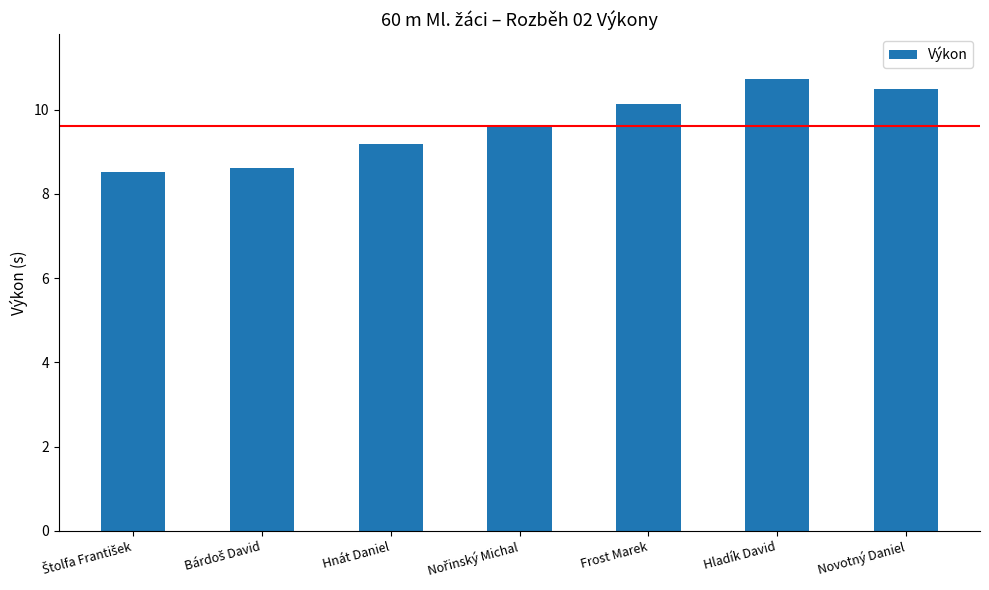

Does the chart contain any negative values?

No